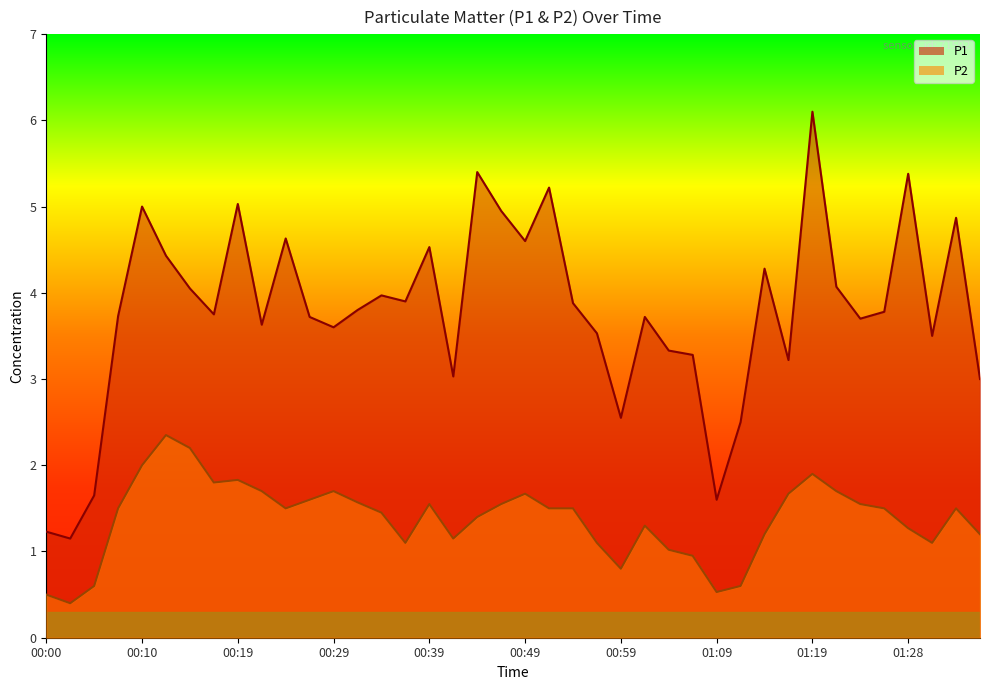

Is the value of P2 at 00:49 greater than the value of P1 at 00:49?

No